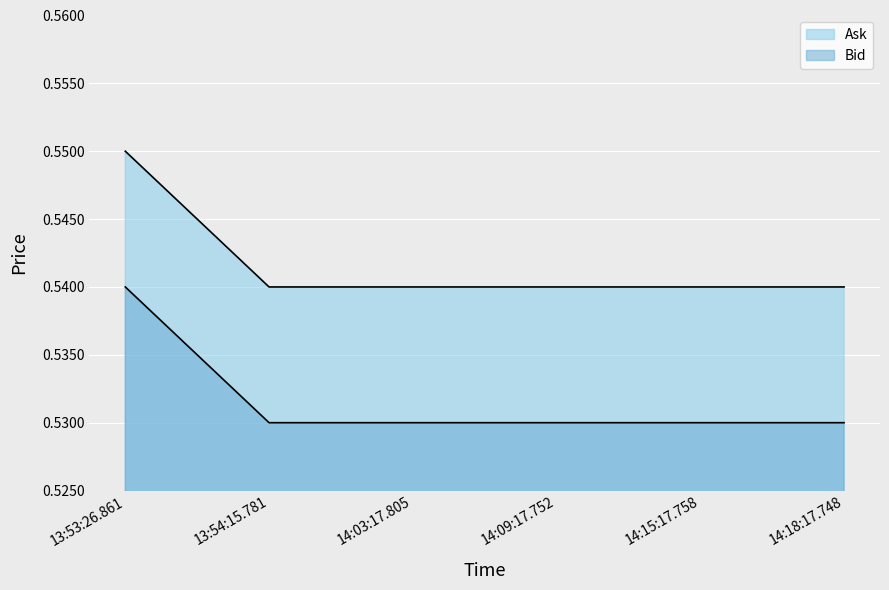

At how many categories does at least one series exceed 0?

6